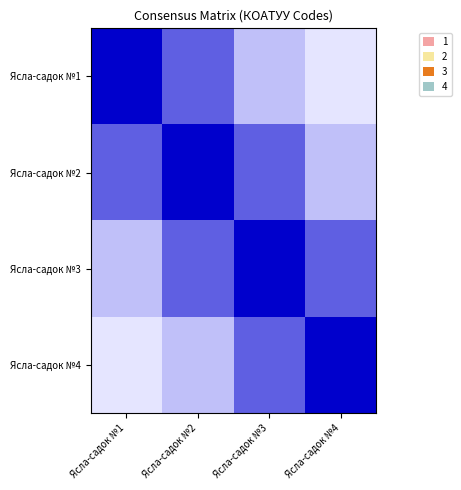

What is the total value across all series at Ясла-садок №1?

2.7